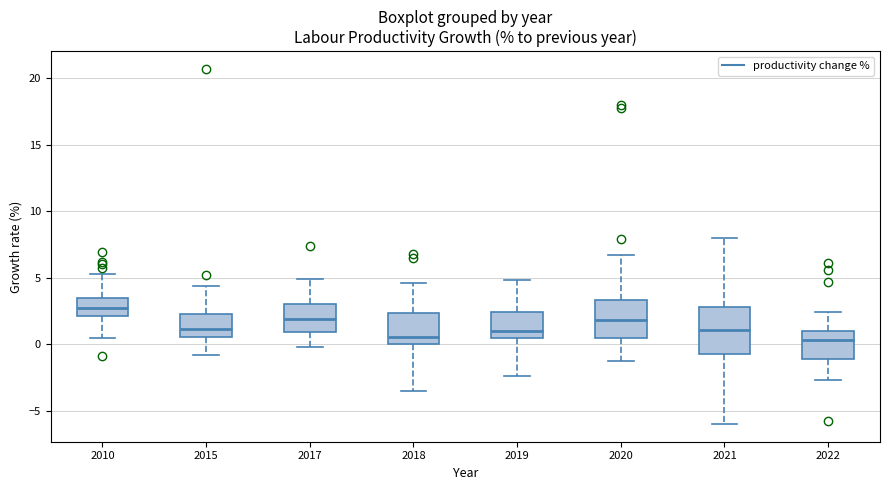

Reading left to right, read every box against the y-axis: the position of its median line, the range the box covers, and the ends of its whiskers. The values are not printed on the chart, so give them approximately, as read against the axis.

2010: median 2.5, box 2.0 to 3.5, whiskers 0.5 to 5.5
2015: median 1.0, box 0.5 to 2.5, whiskers -1.0 to 4.5
2017: median 2.0, box 1.0 to 3.0, whiskers 0.0 to 5.0
2018: median 0.5, box 0.0 to 2.5, whiskers -3.5 to 4.5
2019: median 1.0, box 0.5 to 2.5, whiskers -2.5 to 5.0
2020: median 2.0, box 0.5 to 3.5, whiskers -1.5 to 6.5
2021: median 1.0, box -1.0 to 3.0, whiskers -6.0 to 8.0
2022: median 0.5, box -1.0 to 1.0, whiskers -2.5 to 2.5